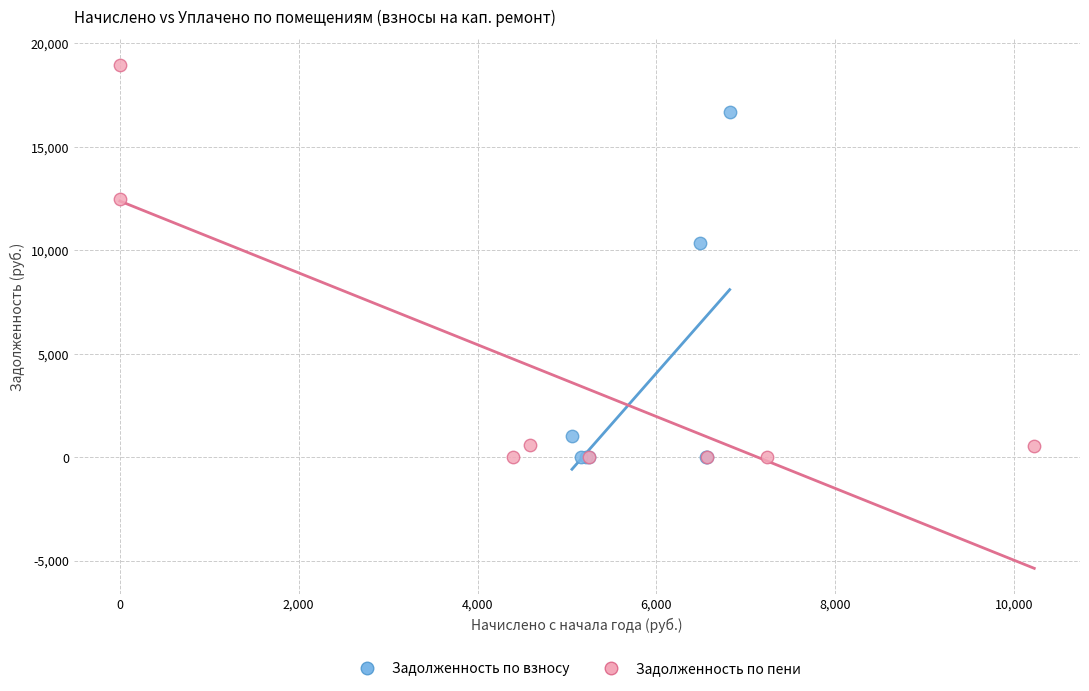

Which series contains the highest Y value?

Задолженность по пени